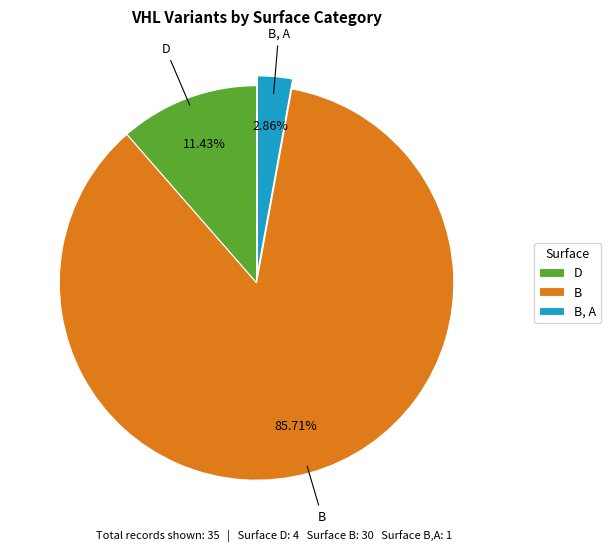

What is the majority slice?

B